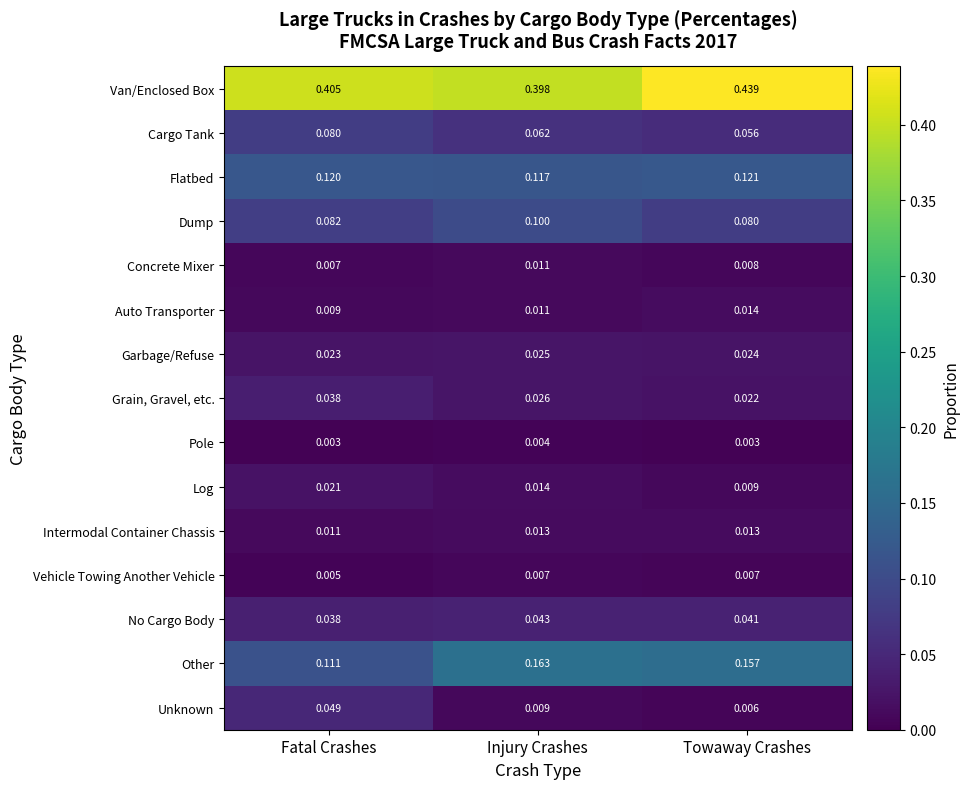

Where is Log nearest to the value 0?

Towaway Crashes